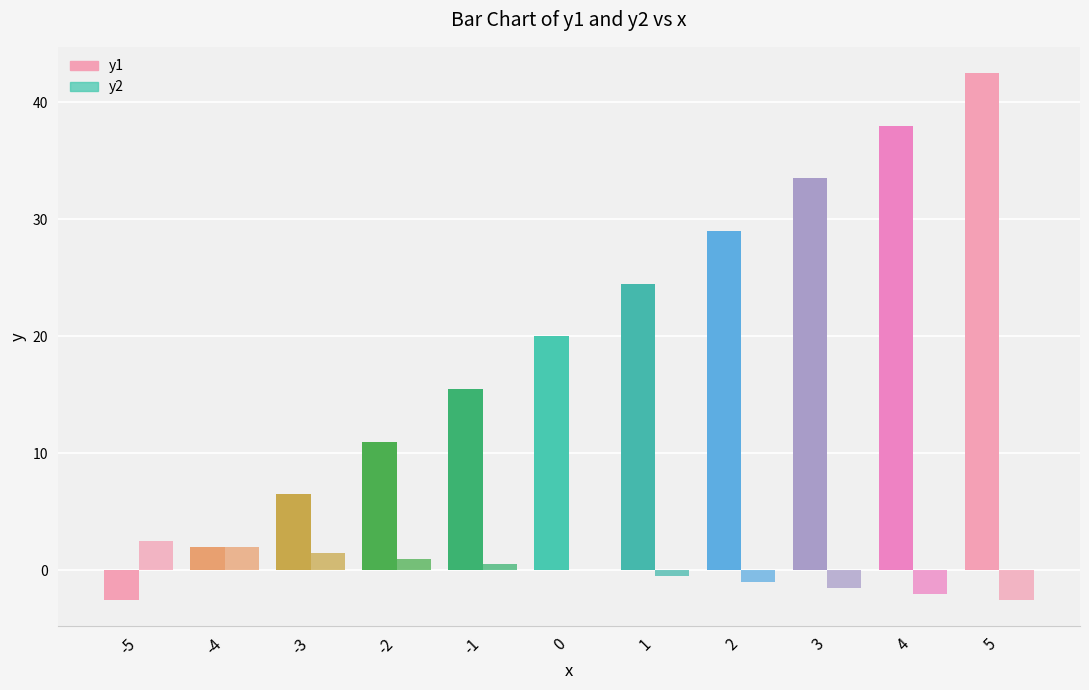

Is the value of y2 at 1 greater than the value of y1 at 0?

No